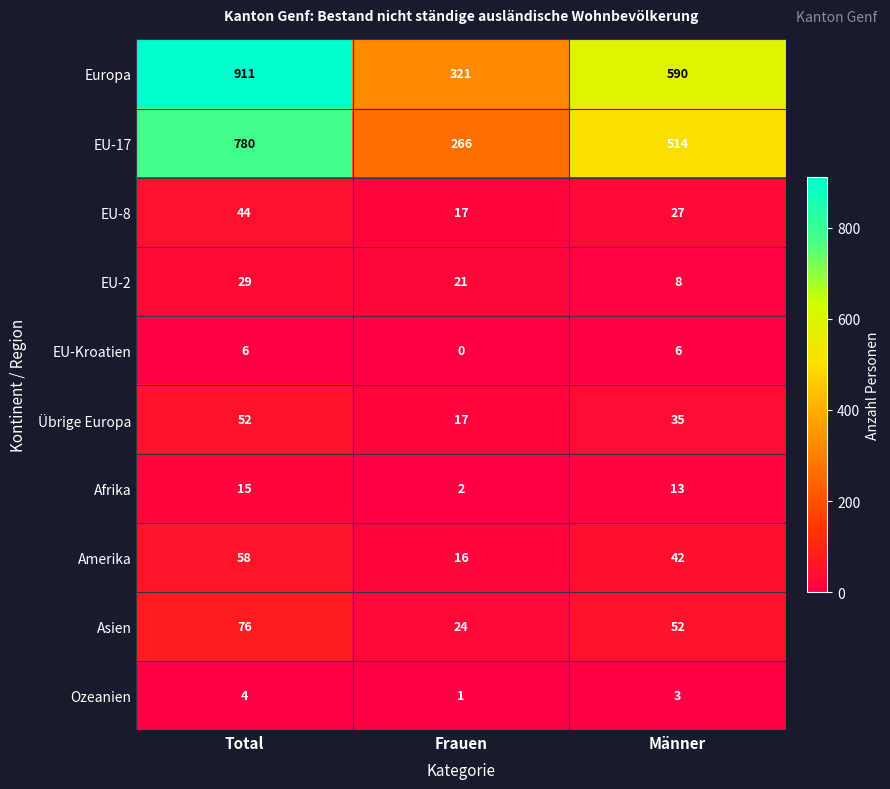

Between Frauen and Männer, which series saw the biggest shift?

Europa